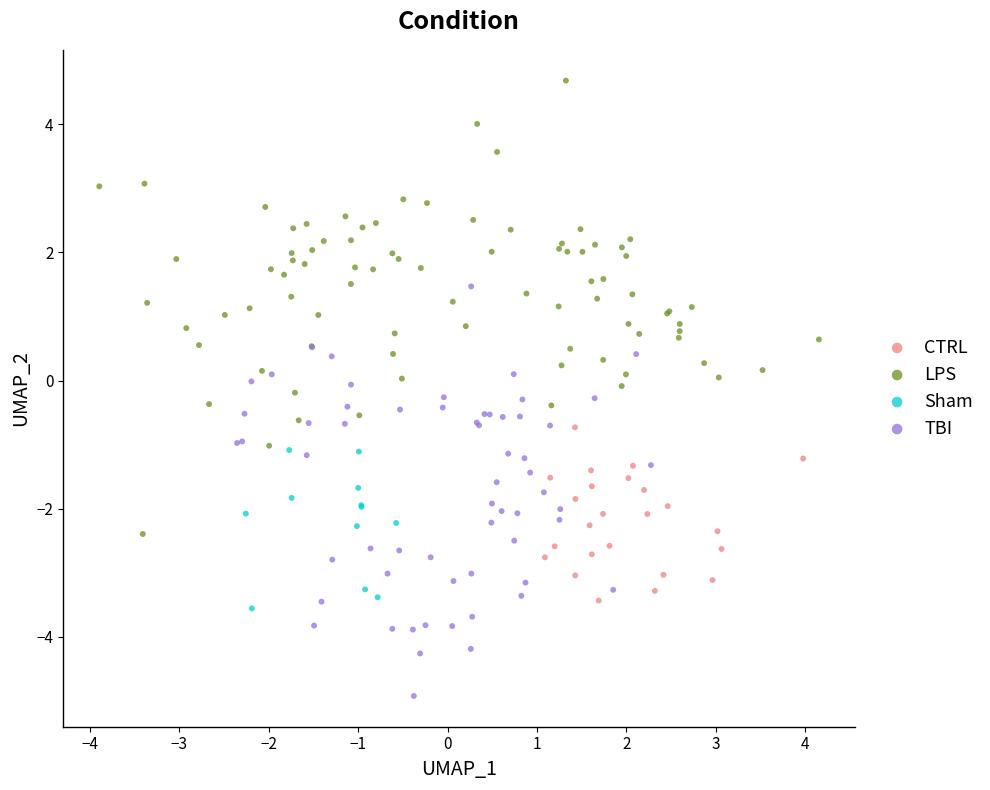

Which series contains the lowest Y value?

TBI